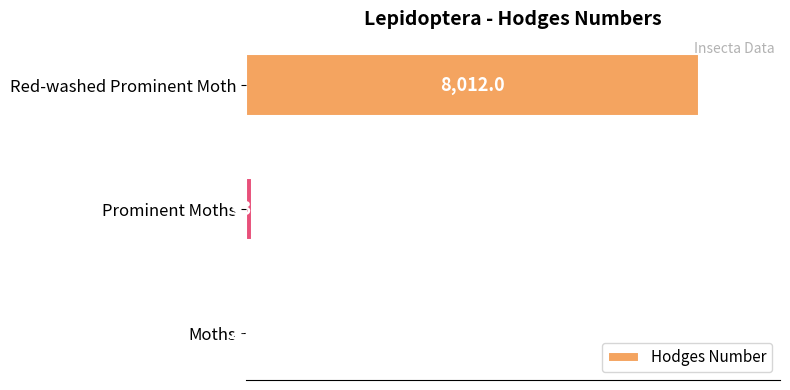

What is the change in value from Prominent Moths to Red-washed Prominent Moth?

+7918.9